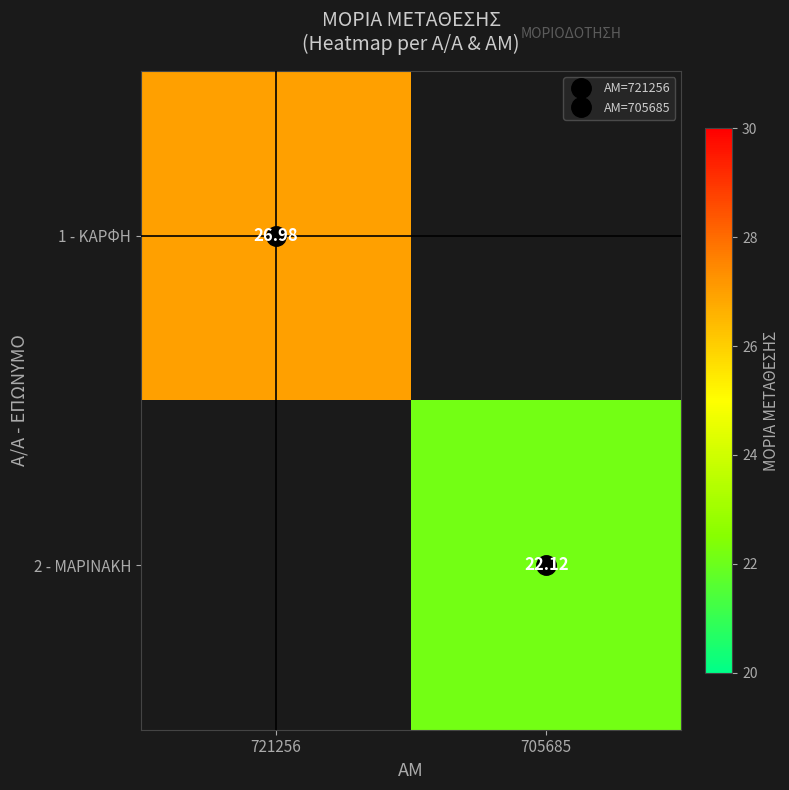

How many data points does each series have?

2